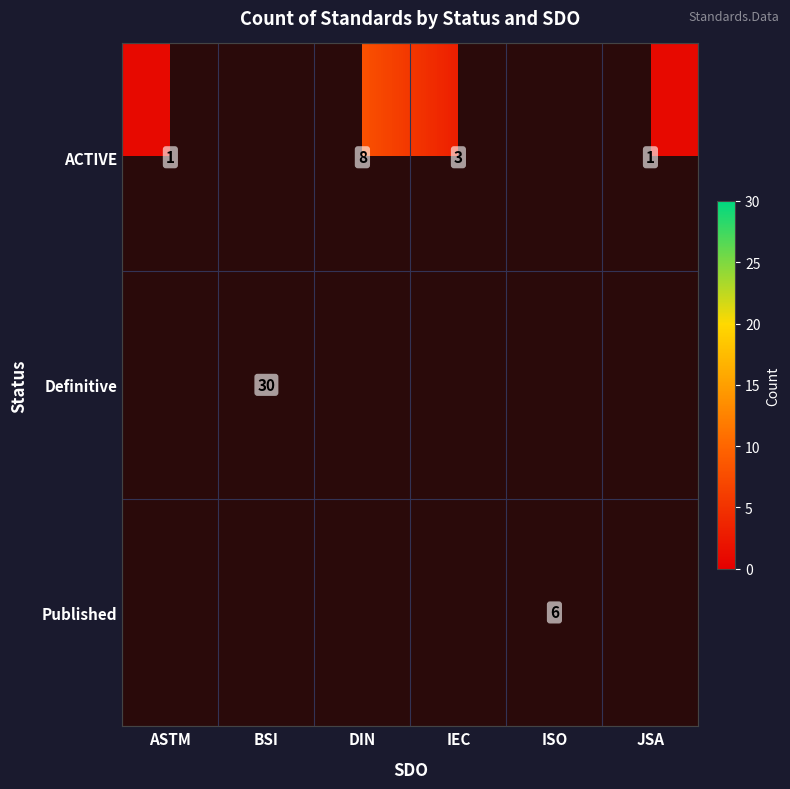

What is the sum of the ACTIVE values at IEC and DIN?

11